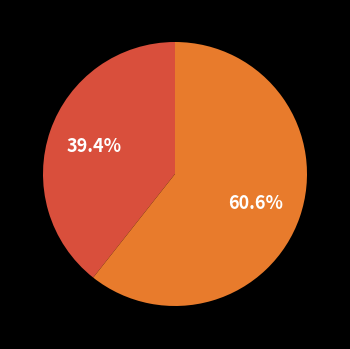

Does any single category account for the majority?

Yes